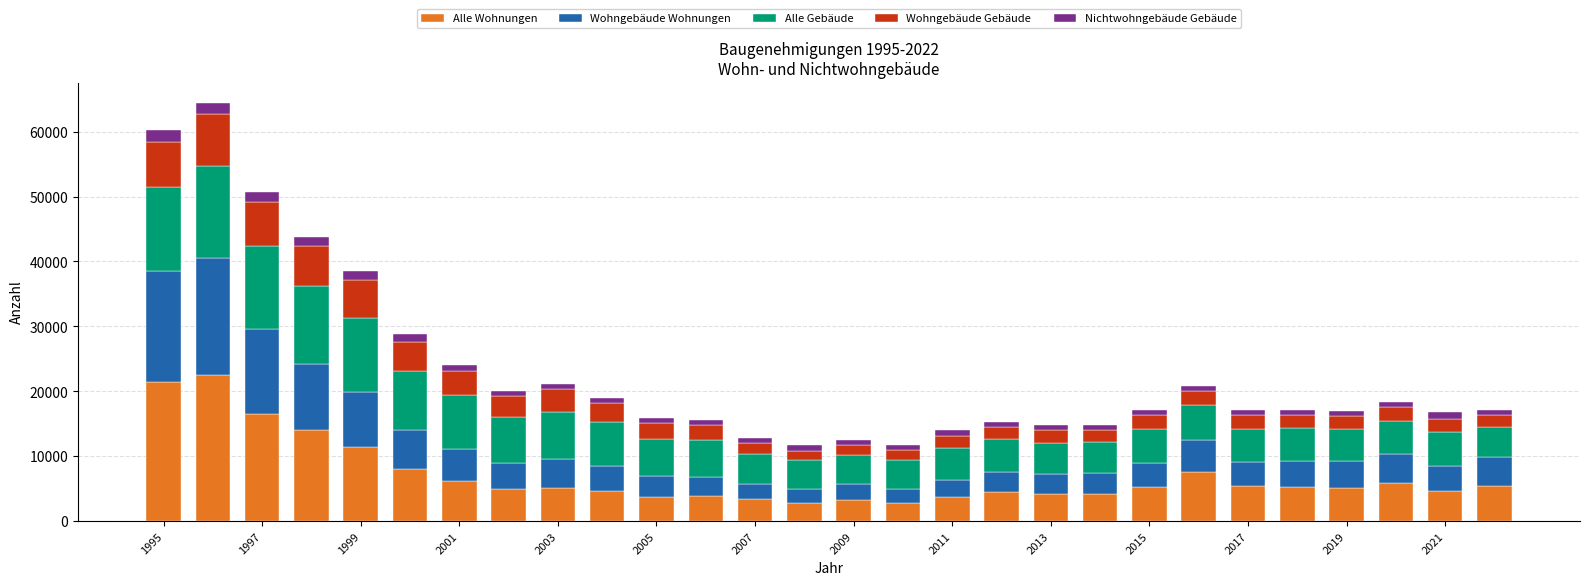

What is the highest value of the Alle Wohnungen series?

22530